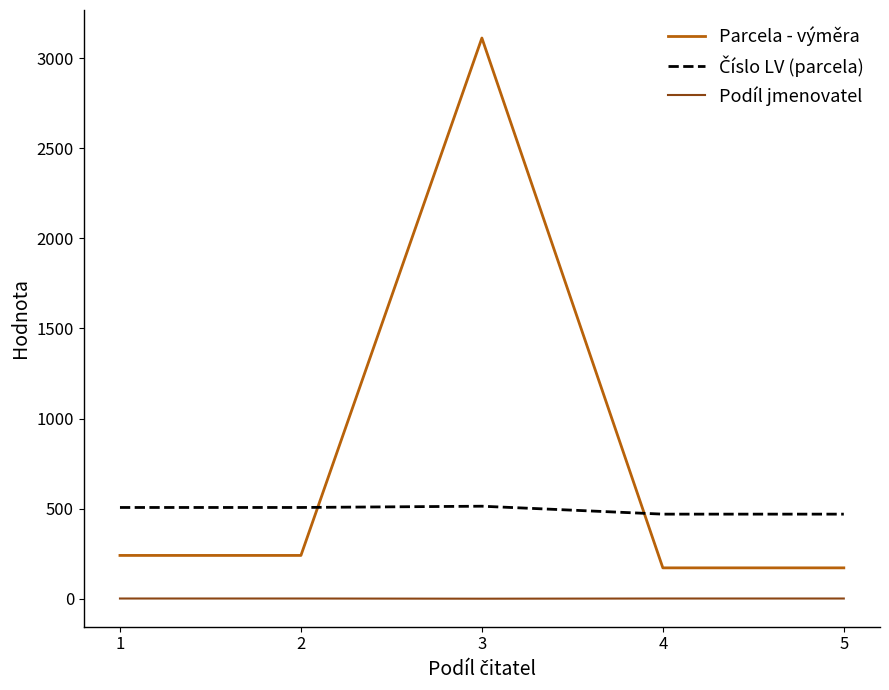

The value of Podíl jmenovatel at 1 is 2. True or false?

True